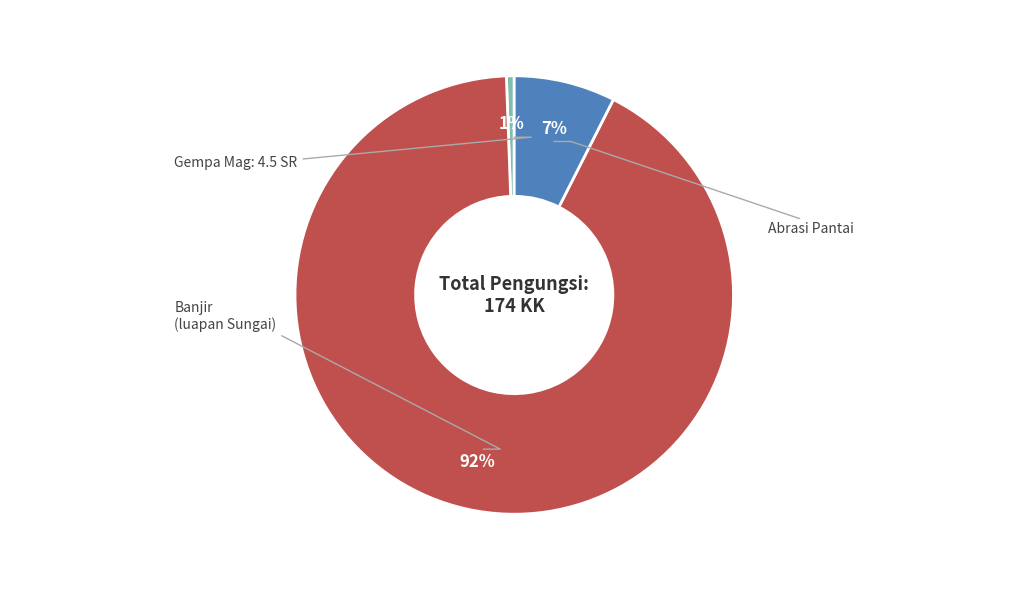

To the nearest percent, what is the difference between the largest and smallest slice percentages?

91%